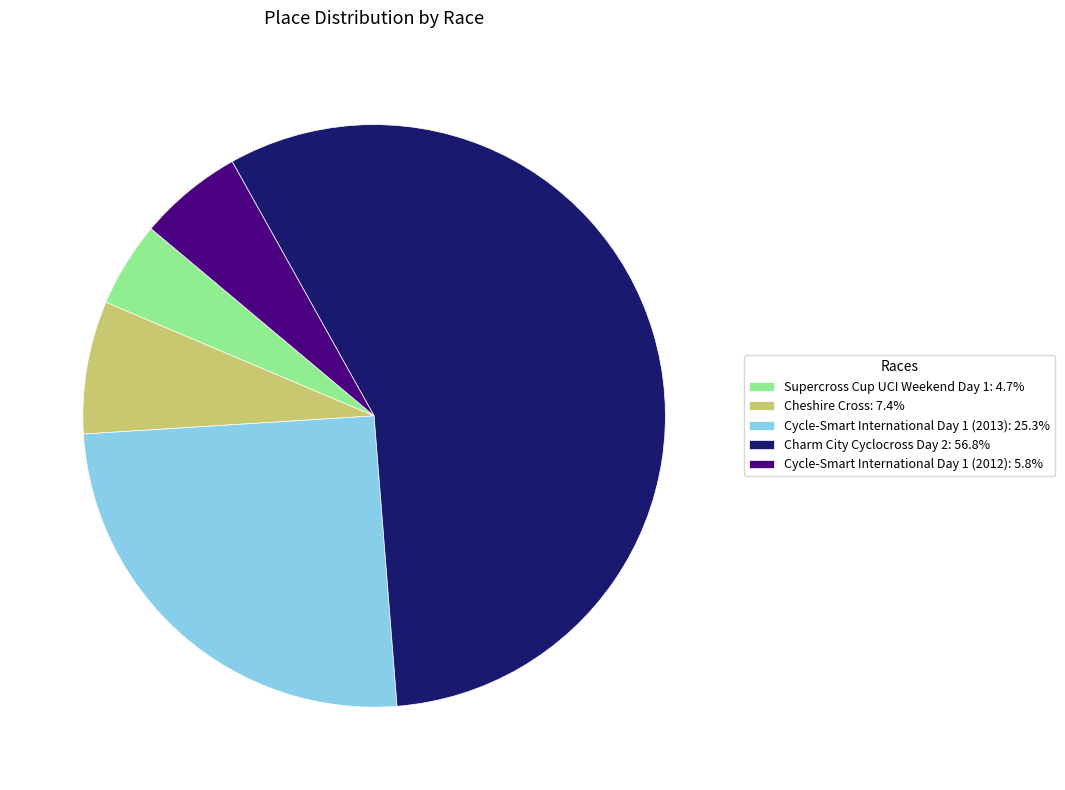

Is Charm City Cyclocross Day 2 the majority of the pie?

Yes